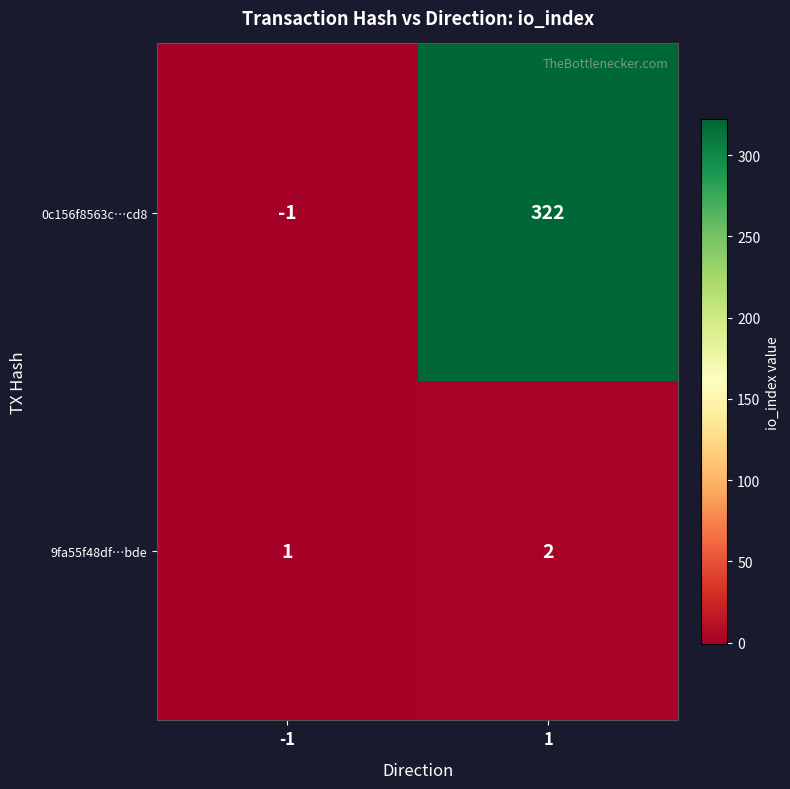

Which category has the lowest value across all series?

-1